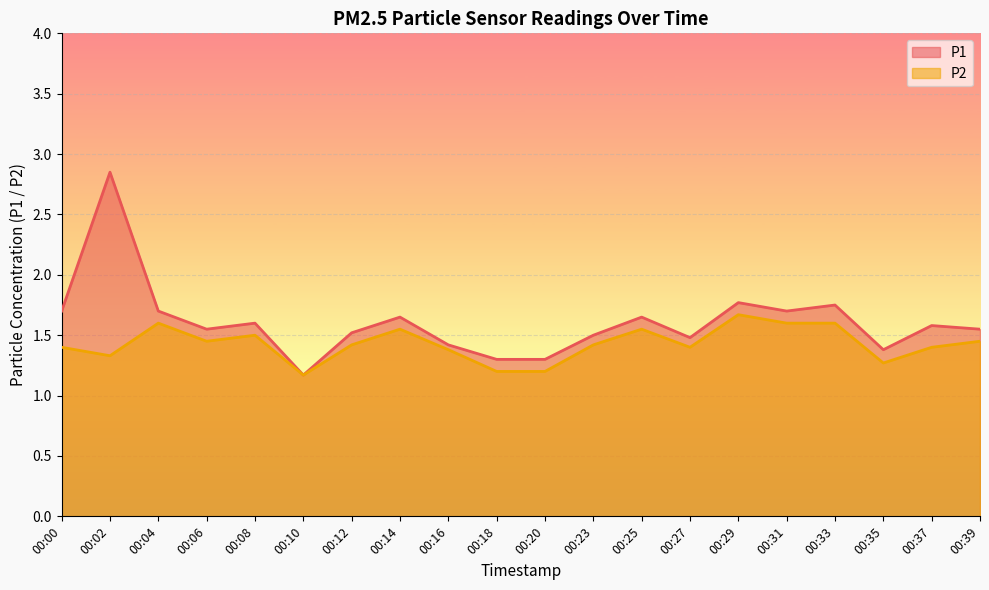

Rank the series at 00:35 from lowest to highest value.

P2, P1